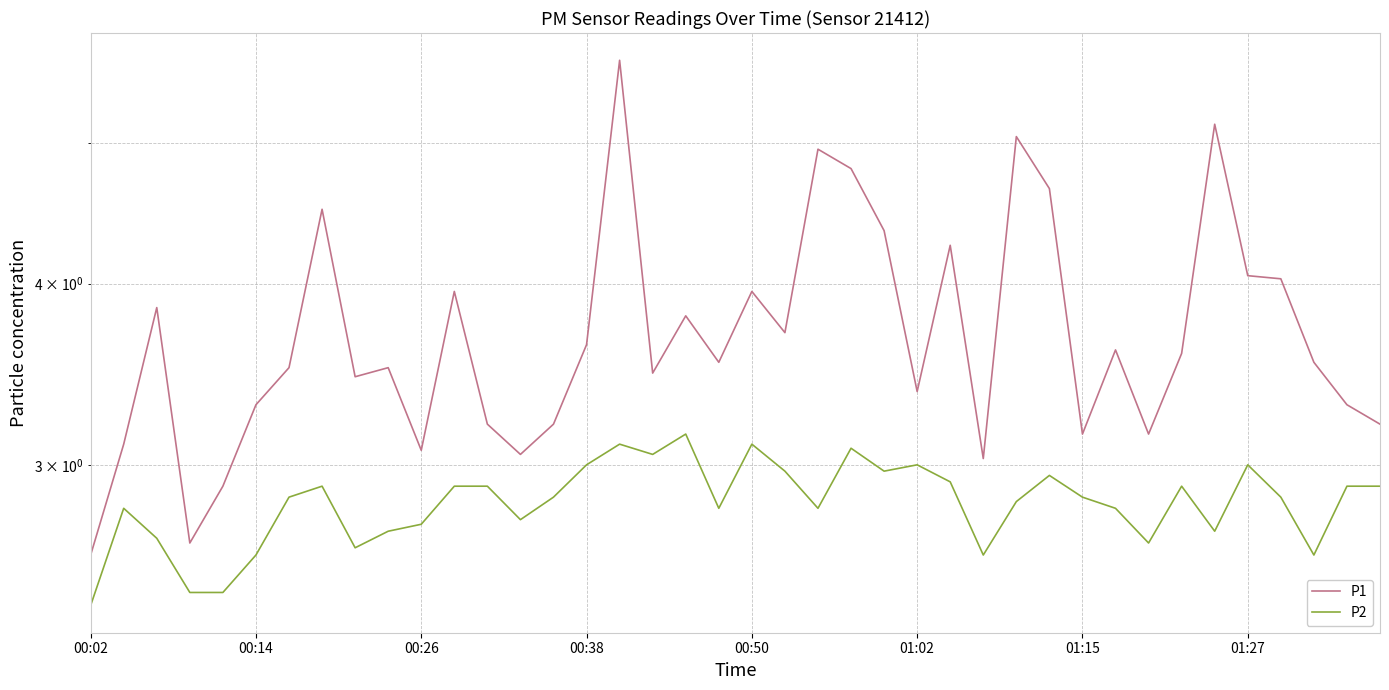

What is the sum of the P1 values at 39 and 13?

6.2